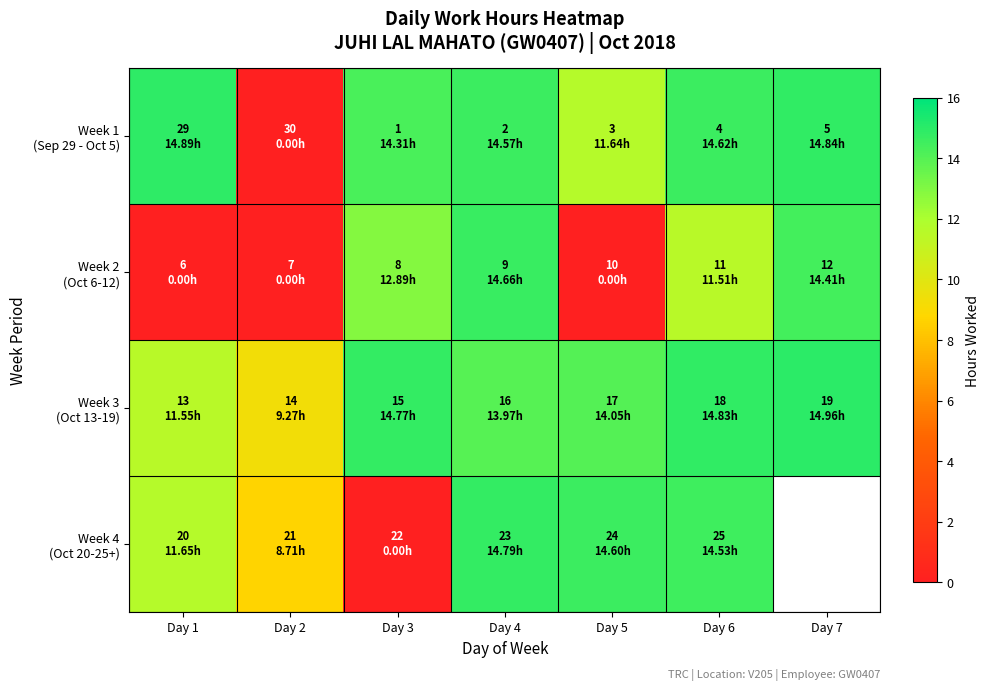

What is the sum of all Week 1 (Sep 29 - Oct 5) values?

84.9